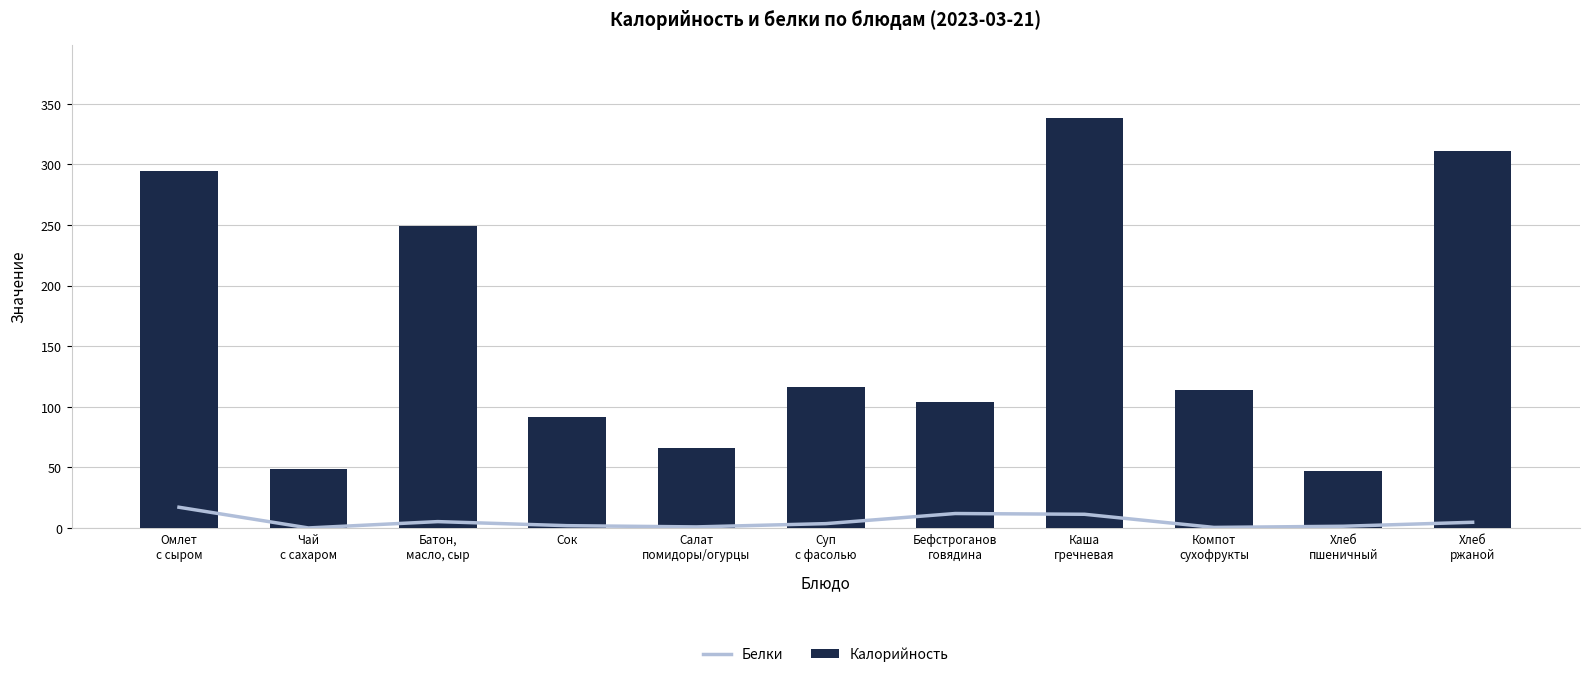

Which series has the widest spread of values?

Калорийность